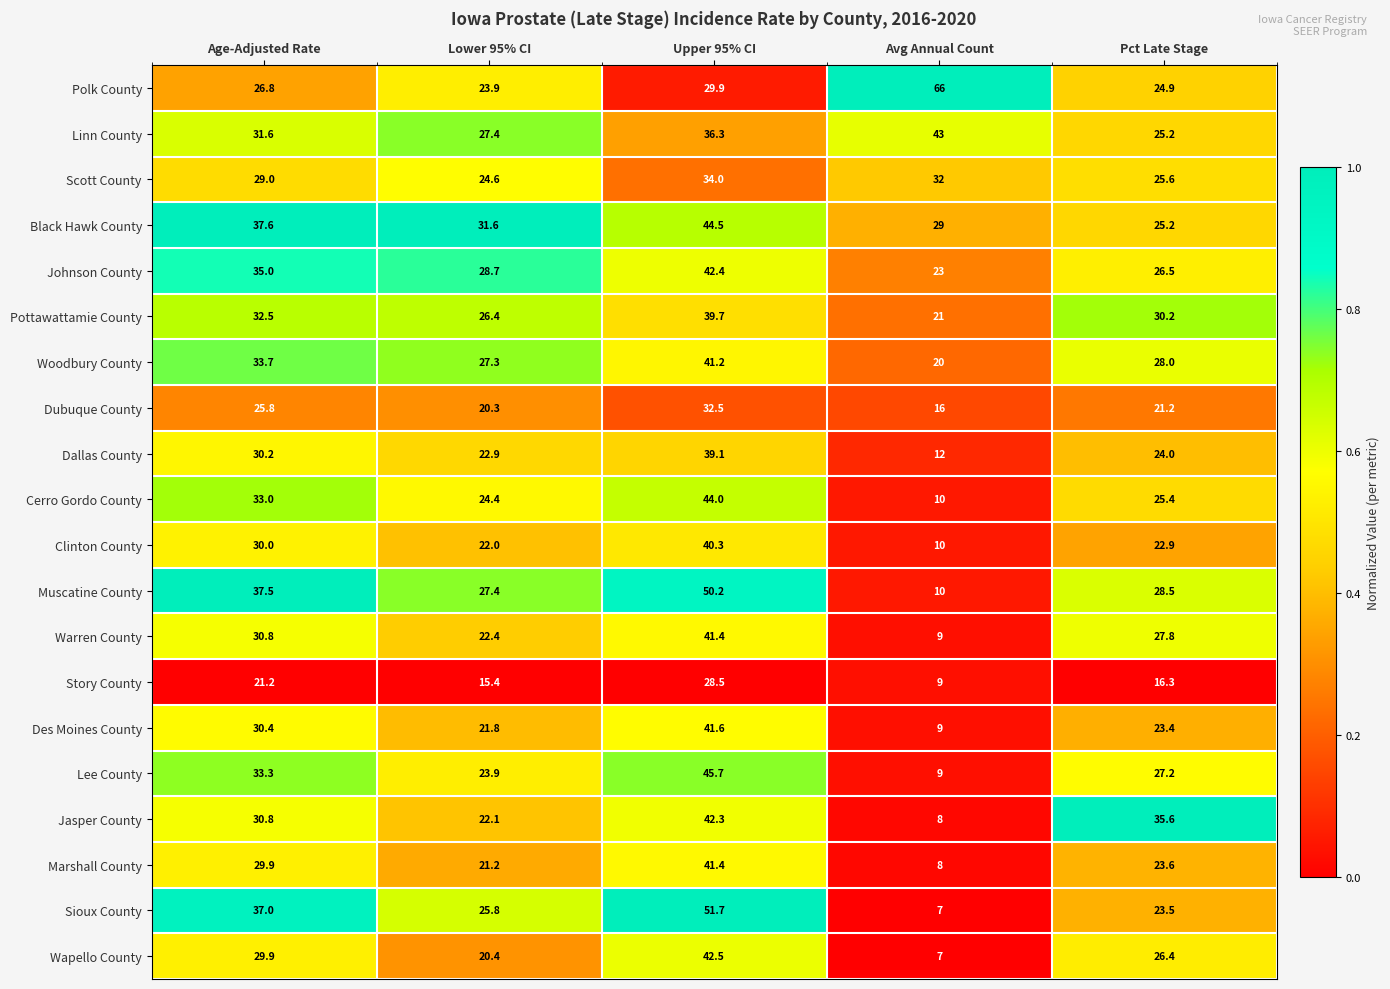

True or false: Johnson County has a value of 28.7 at Lower 95% CI.

True